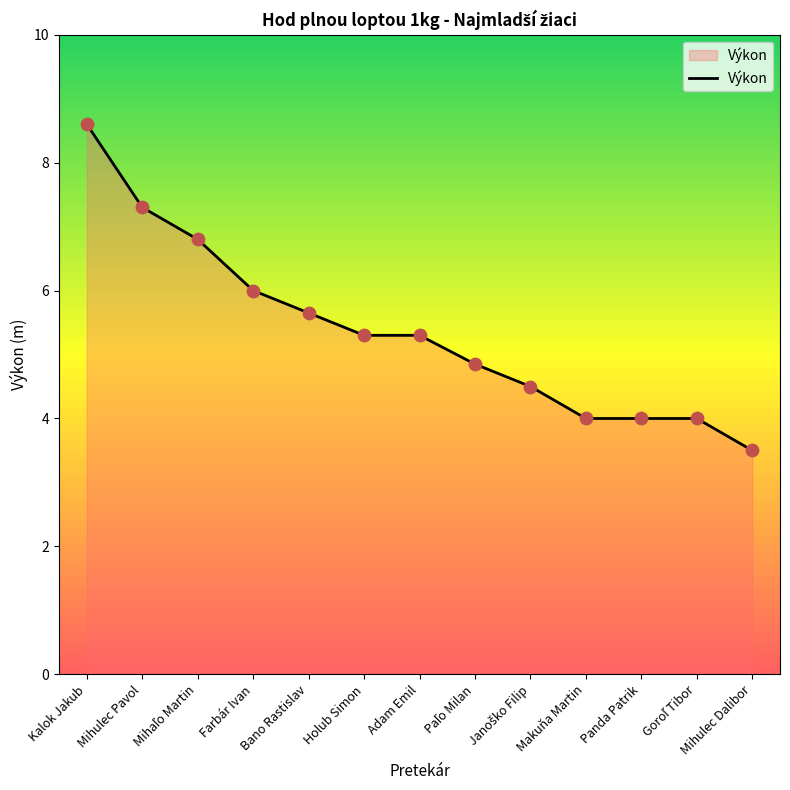

Between Makuňa Martin and Adam Emil, which is larger?

Adam Emil